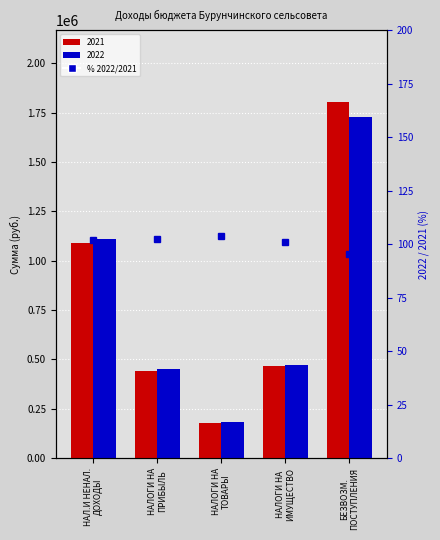

What is the smallest value displayed?

95.6